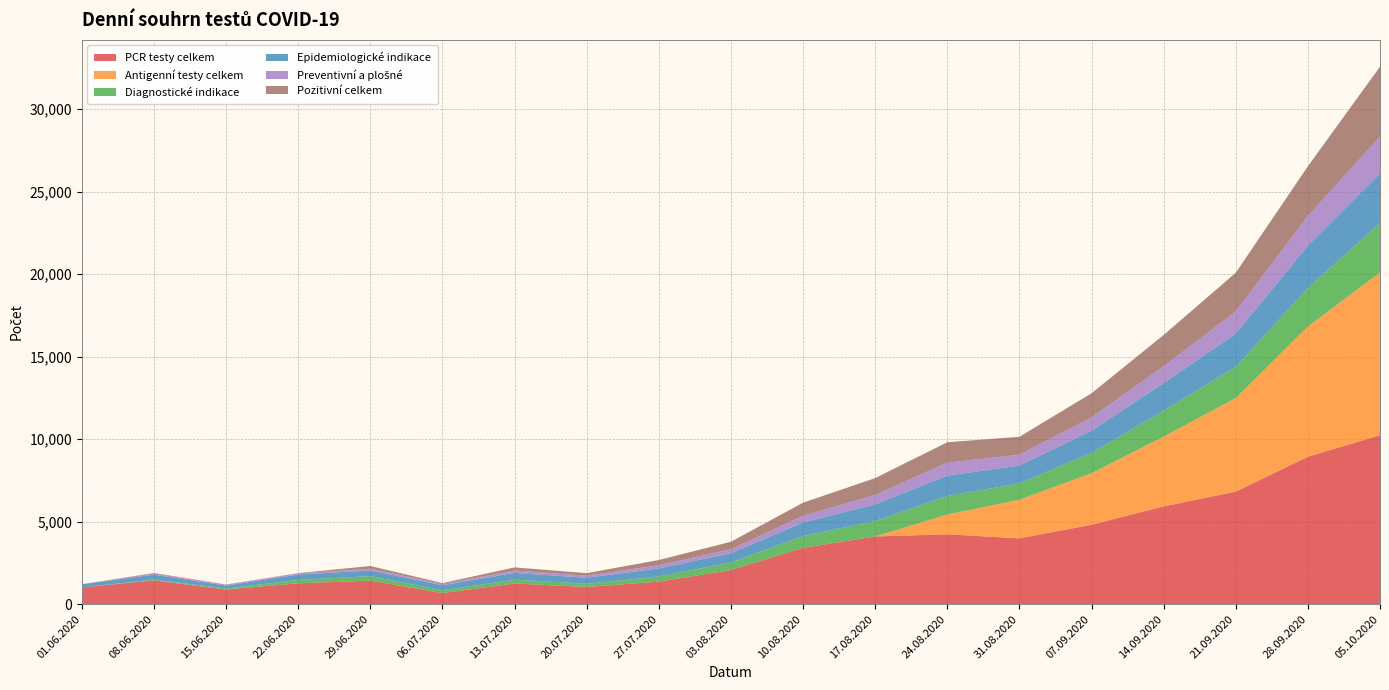

Reading left to right, what are all the values shown in this chart?

PCR testy celkem: 01.06.2020=1014	08.06.2020=1441	15.06.2020=885	22.06.2020=1265	29.06.2020=1425	06.07.2020=673	13.07.2020=1251	20.07.2020=1044	27.07.2020=1363	03.08.2020=2069	10.08.2020=3412	17.08.2020=4102	24.08.2020=4231	31.08.2020=3987	07.09.2020=4812	14.09.2020=5923	21.09.2020=6821	28.09.2020=8932	05.10.2020=10234
Antigenní testy celkem: 01.06.2020=0	08.06.2020=0	15.06.2020=0	22.06.2020=0	29.06.2020=0	06.07.2020=0	13.07.2020=0	20.07.2020=0	27.07.2020=0	03.08.2020=0	10.08.2020=0	17.08.2020=0	24.08.2020=1200	31.08.2020=2340	07.09.2020=3120	14.09.2020=4230	21.09.2020=5670	28.09.2020=7890	05.10.2020=9870
Diagnostické indikace: 01.06.2020=0	08.06.2020=43	15.06.2020=63	22.06.2020=204	29.06.2020=272	06.07.2020=163	13.07.2020=230	20.07.2020=189	27.07.2020=312	03.08.2020=456	10.08.2020=712	17.08.2020=934	24.08.2020=1123	31.08.2020=987	07.09.2020=1234	14.09.2020=1567	21.09.2020=1890	28.09.2020=2345	05.10.2020=2987
Epidemiologické indikace: 01.06.2020=188	08.06.2020=301	15.06.2020=174	22.06.2020=326	29.06.2020=342	06.07.2020=309	13.07.2020=412	20.07.2020=367	27.07.2020=489	03.08.2020=567	10.08.2020=823	17.08.2020=1012	24.08.2020=1234	31.08.2020=1087	07.09.2020=1345	14.09.2020=1678	21.09.2020=2012	28.09.2020=2567	05.10.2020=3012
Preventivní a plošné: 01.06.2020=0	08.06.2020=68	15.06.2020=61	22.06.2020=67	29.06.2020=110	06.07.2020=79	13.07.2020=145	20.07.2020=123	27.07.2020=198	03.08.2020=234	10.08.2020=412	17.08.2020=567	24.08.2020=789	31.08.2020=654	07.09.2020=812	14.09.2020=1023	21.09.2020=1345	28.09.2020=1789	05.10.2020=2234
Pozitivní celkem: 01.06.2020=8	08.06.2020=34	15.06.2020=8	22.06.2020=19	29.06.2020=162	06.07.2020=51	13.07.2020=189	20.07.2020=156	27.07.2020=312	03.08.2020=456	10.08.2020=789	17.08.2020=1023	24.08.2020=1234	31.08.2020=1087	07.09.2020=1456	14.09.2020=1890	21.09.2020=2345	28.09.2020=3012	05.10.2020=4231